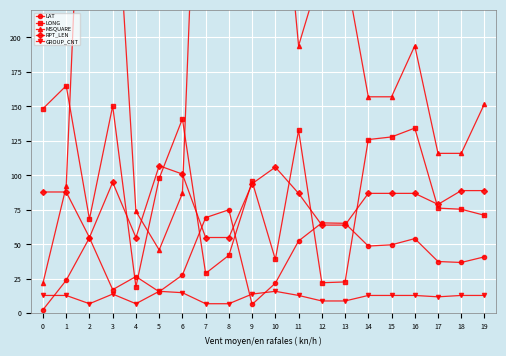

Which category has the highest value in the LAT series?

8